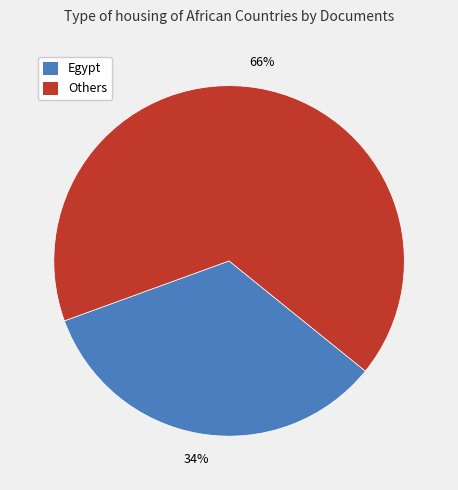

Is there a majority slice in this chart?

Yes